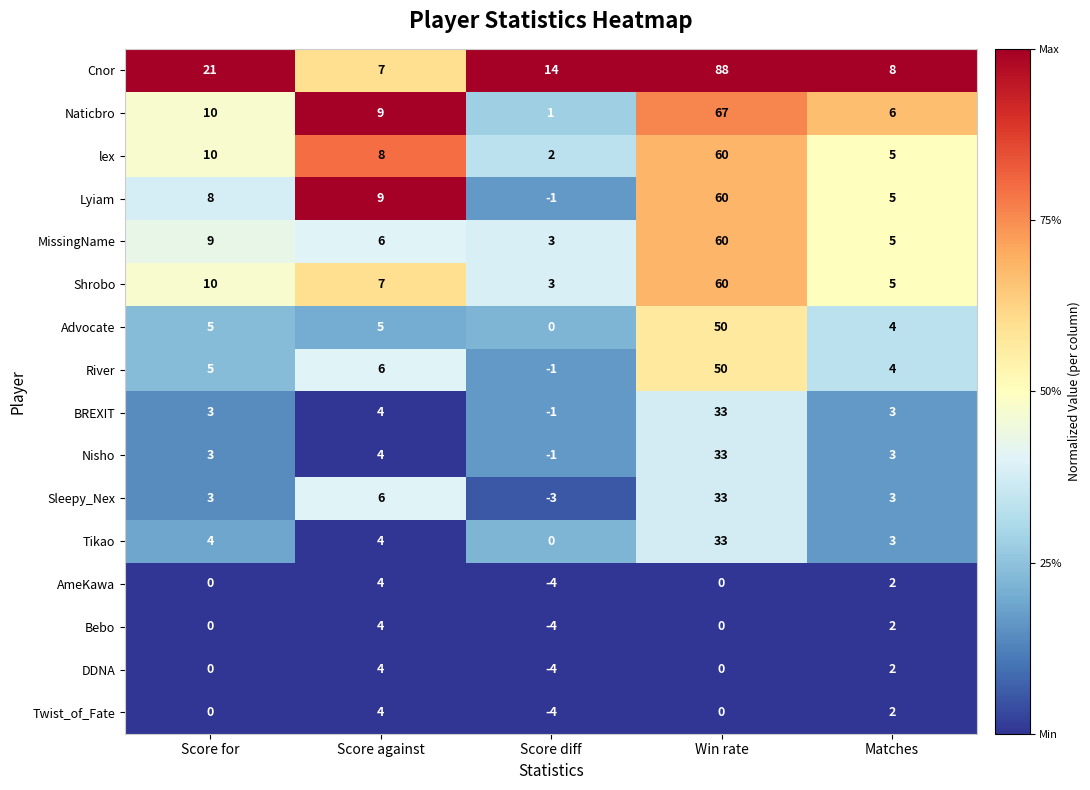

At which label does BREXIT reach its minimum?

Score diff